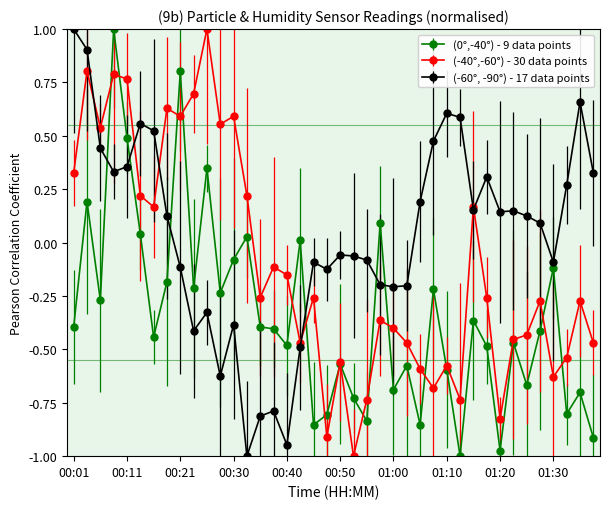

Which series has the largest total across all categories?

(-60°, -90°) - 17 data points